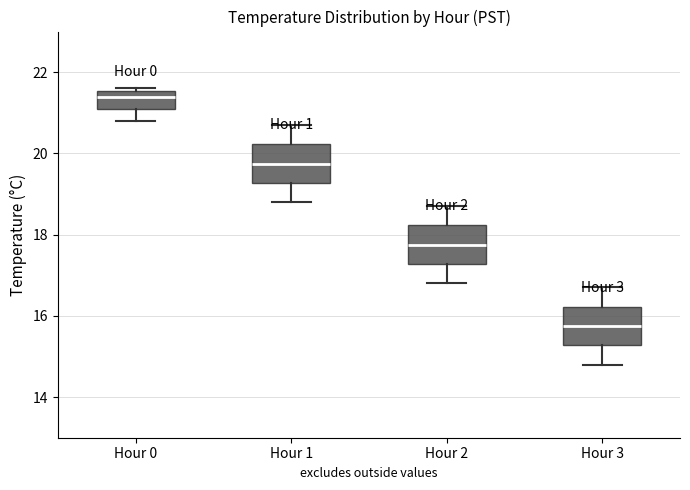

Which box's median line is the highest?

Hour 0